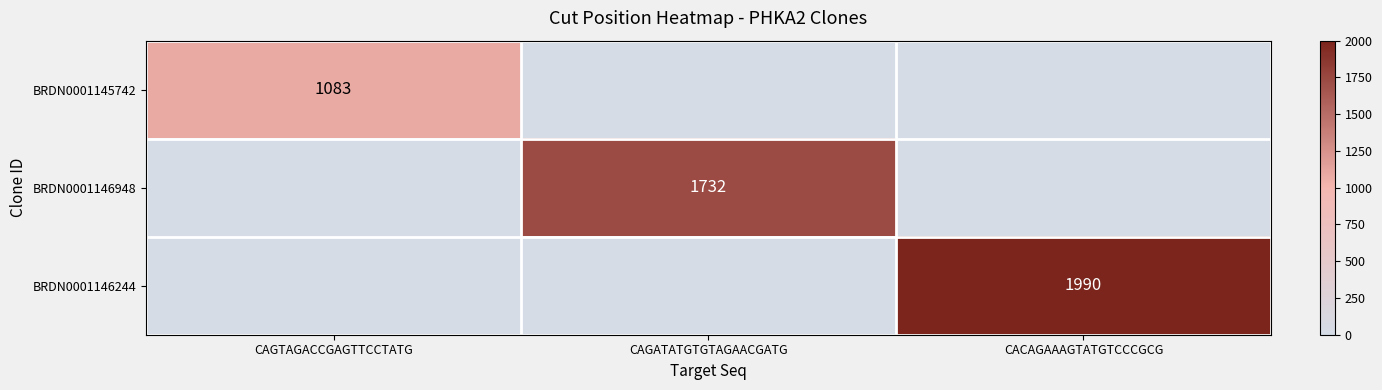

The BRDN0001145742 series shows 632.0 at CAGTAGACCGAGTTCCTATG. True or false?

False